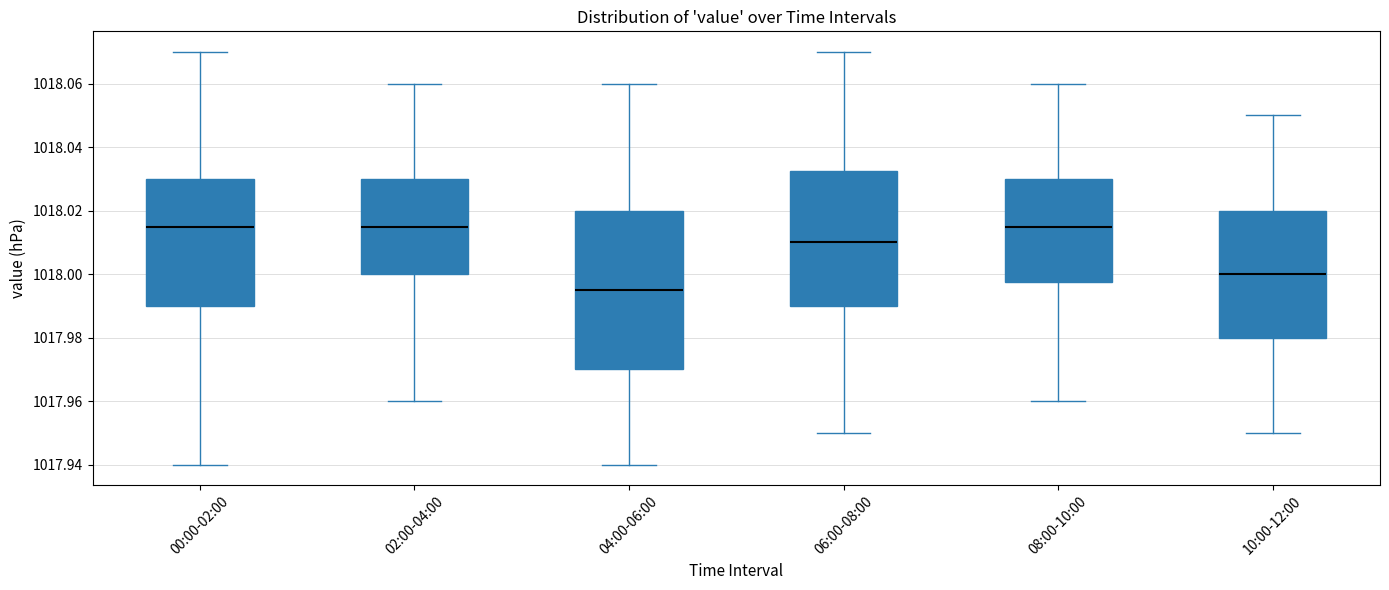

Reading left to right, read every box against the y-axis: the position of its median line, the range the box covers, and the ends of its whiskers. The values are not printed on the chart, so give them approximately, as read against the axis.

00:00-02:00: median 1018.016, box 1017.990 to 1018.030, whiskers 1017.940 to 1018.070
02:00-04:00: median 1018.016, box 1018.000 to 1018.030, whiskers 1017.960 to 1018.060
04:00-06:00: median 1017.996, box 1017.970 to 1018.020, whiskers 1017.940 to 1018.060
06:00-08:00: median 1018.010, box 1017.990 to 1018.032, whiskers 1017.950 to 1018.070
08:00-10:00: median 1018.016, box 1017.998 to 1018.030, whiskers 1017.960 to 1018.060
10:00-12:00: median 1018.000, box 1017.980 to 1018.020, whiskers 1017.950 to 1018.050